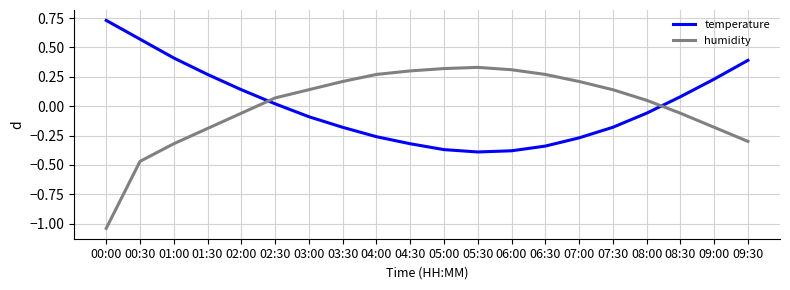

Which label corresponds to the largest value in the chart?

00:00